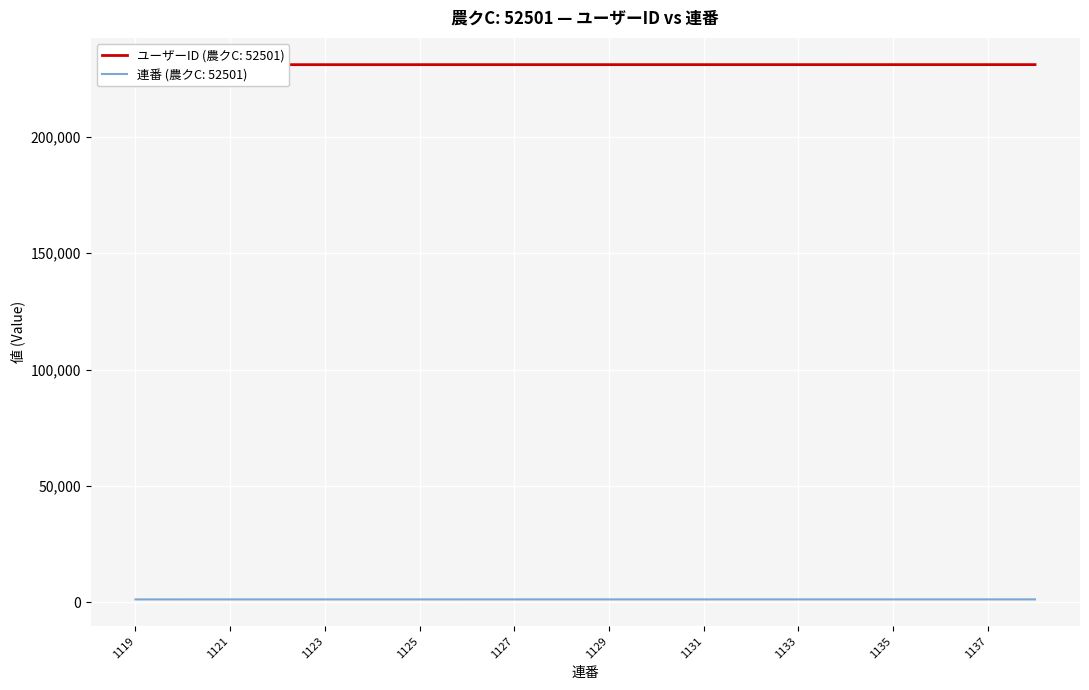

Which has a higher value, 52501 or 52501?

52501